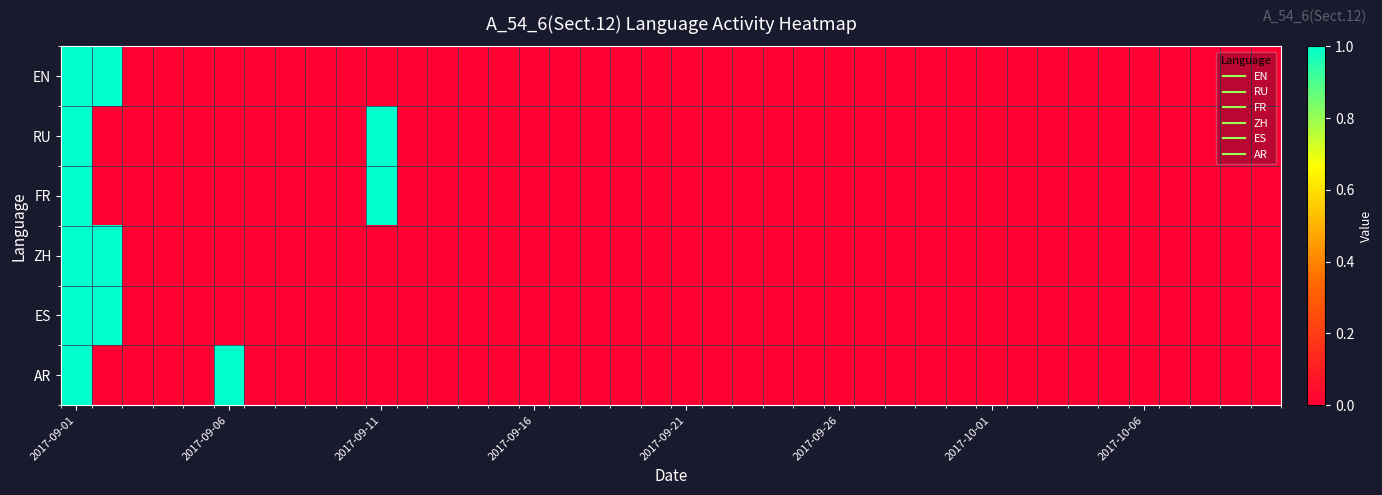

Which label corresponds to the largest value in the chart?

2017-09-01